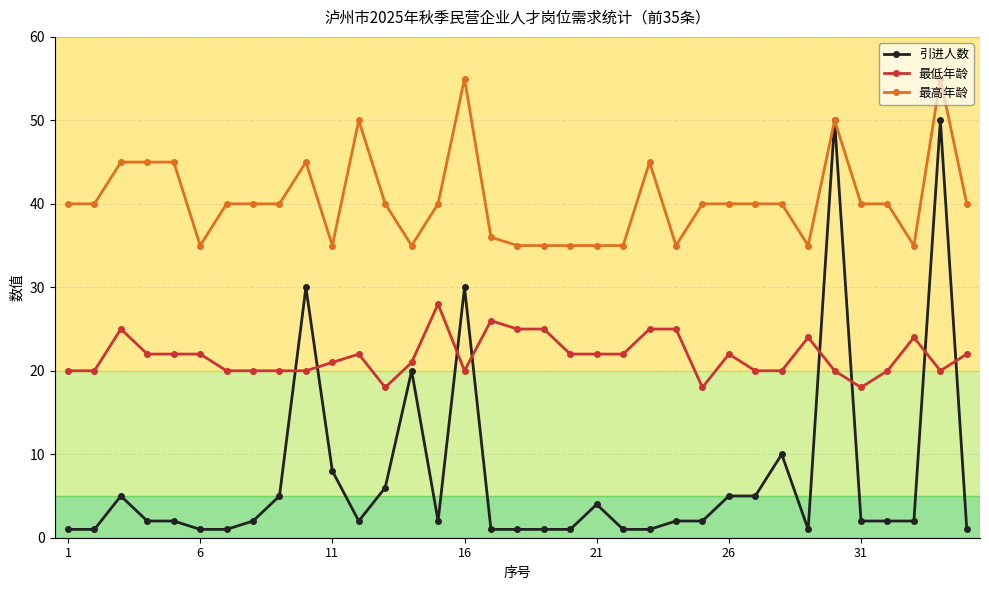

Which series has the widest spread of values?

引进人数